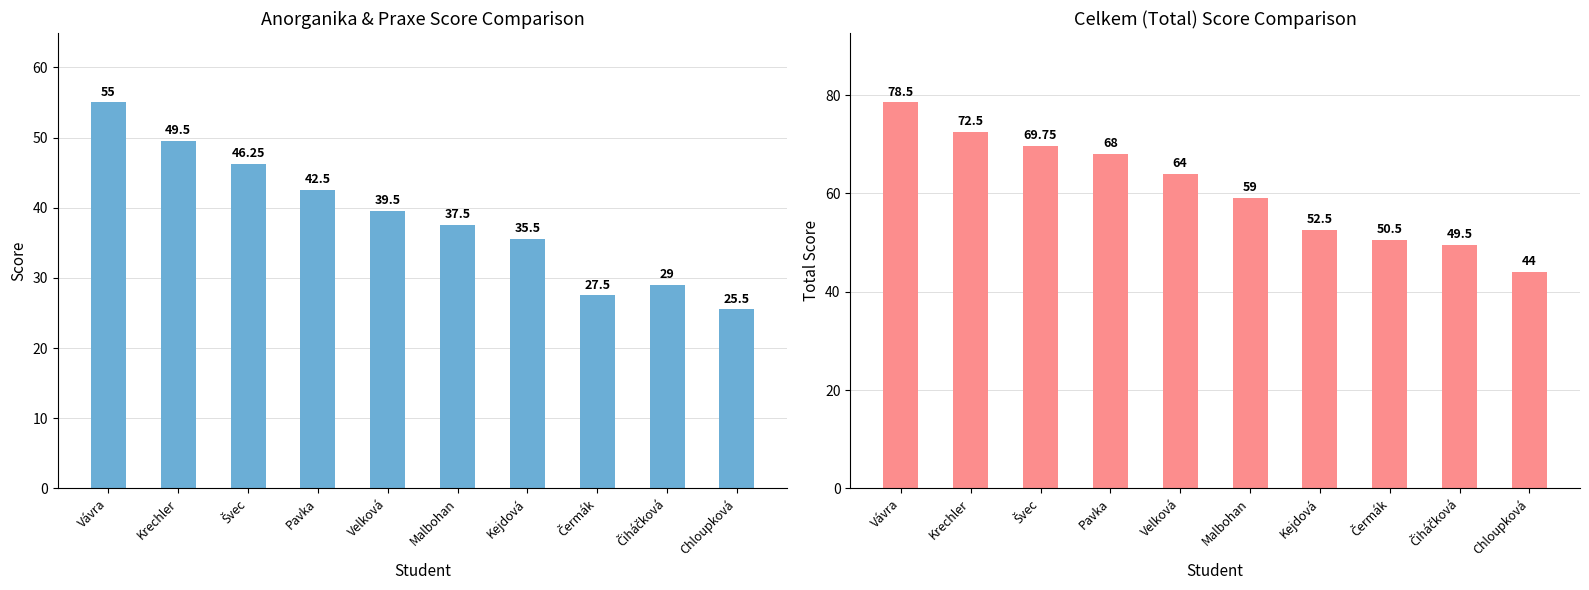

Which series changed the most between Vávra and Pavka?

Anorganika